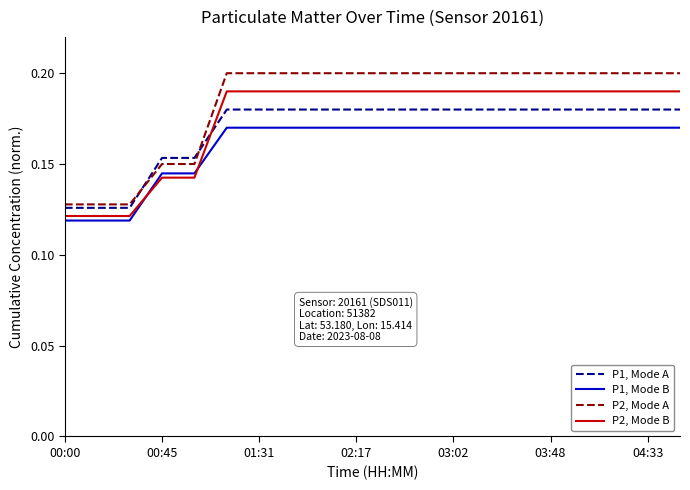

Which series has the widest spread of values?

P2, Mode A